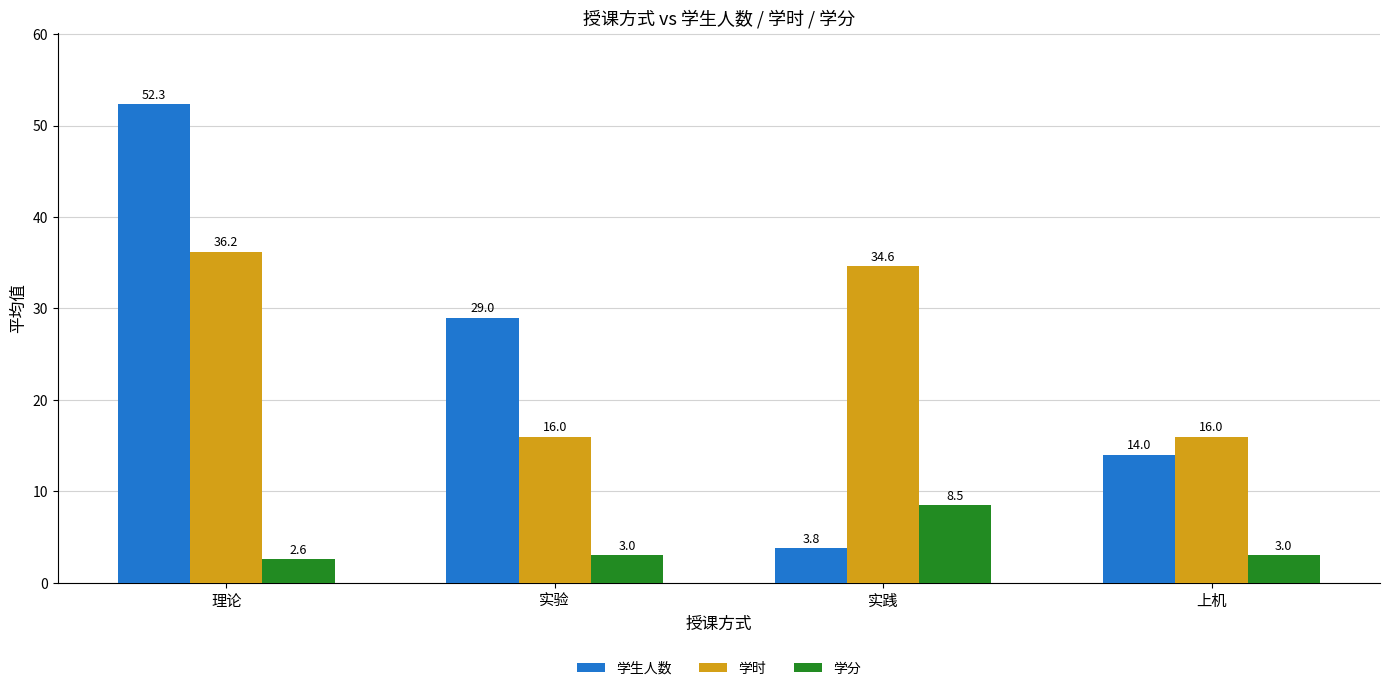

What is the value of the 学生人数 bar at the 1st from the left?

52.3